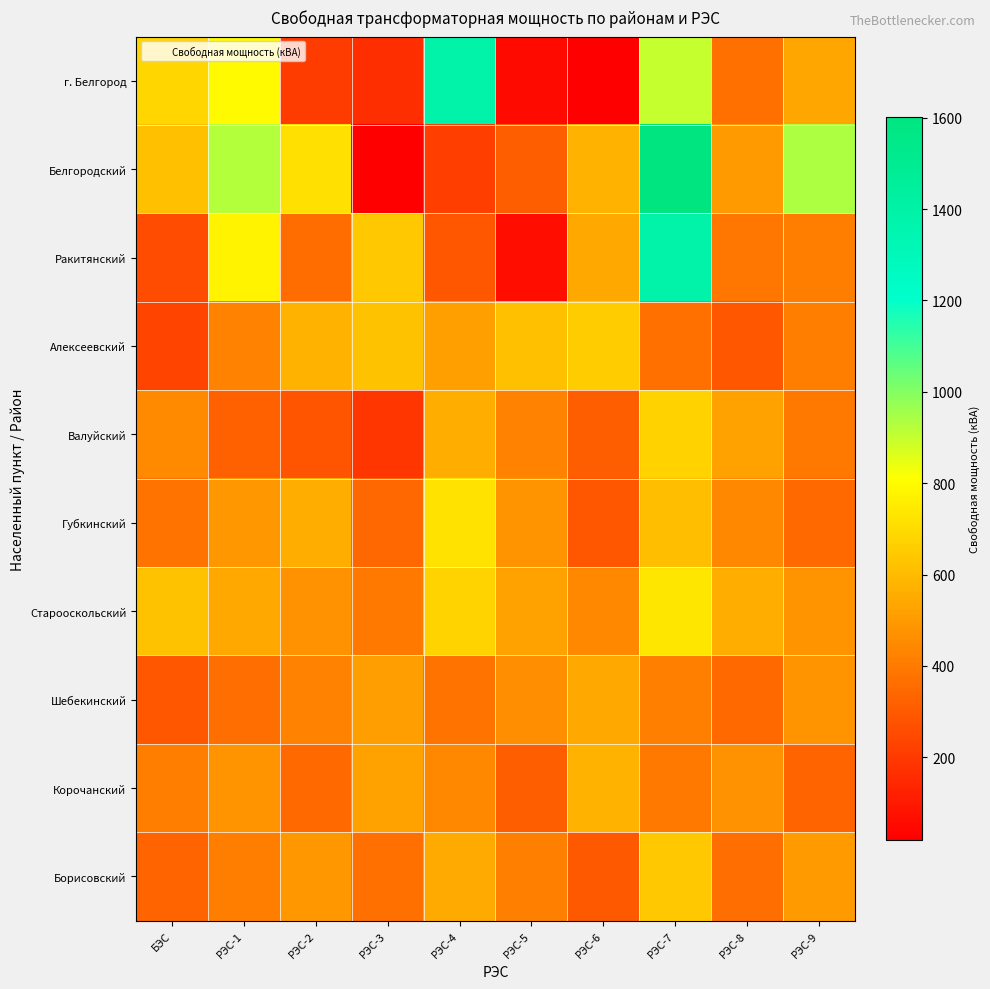

What is the total value across all series at РЭС-7?

7713.7